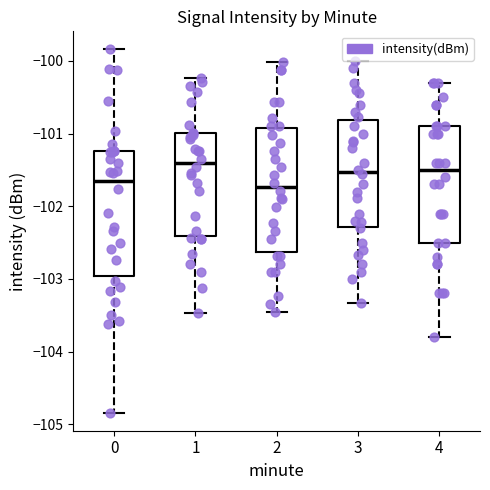

Where does the upper whisker of the box at x = 0 end on the y-axis? The values are not printed on the chart, so give them approximately, as read against the axis.

-99.8